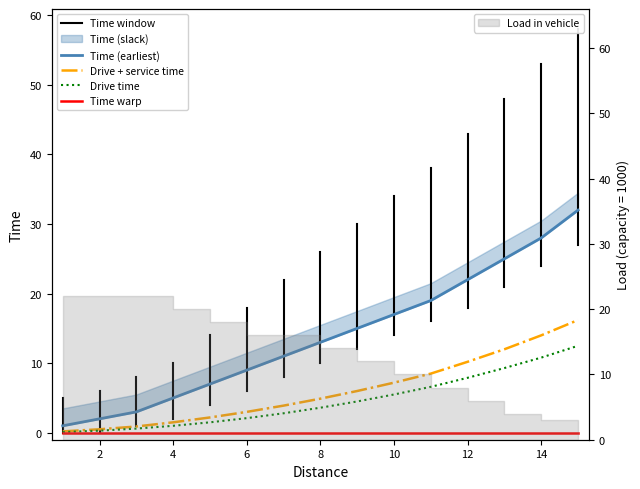

Reading left to right, extract all data points from this chart.

Time (earliest): 1=1.0	2=2.0	3=3.0	4=5.0	5=7.0	6=9.0	7=11.0	8=13.0	9=15.0	10=17.0	11=19.0	12=22.0	13=25.0	14=28.0	15=32.0
Drive + service time: 1=0.2	2=0.5	3=0.9	4=1.5	5=2.2	6=3.0	7=3.9	8=4.9	9=6.0	10=7.2	11=8.5	12=10.2	13=12.0	14=14.0	15=16.2
Drive time: 1=0.1	2=0.3	3=0.6	4=1.0	5=1.5	6=2.1	7=2.8	8=3.6	9=4.5	10=5.5	11=6.6	12=7.9	13=9.3	14=10.8	15=12.5